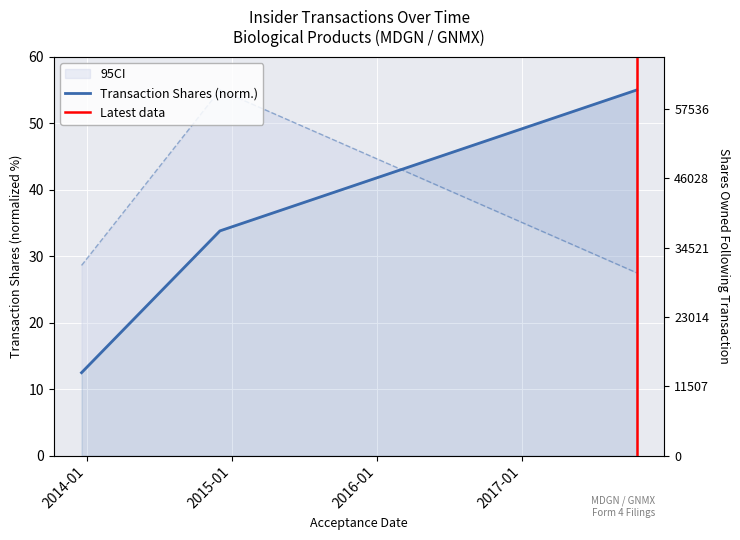

List the labels in order of transactionValue value, largest first.

2014-12-02, 2013-12-18, 2017-10-18